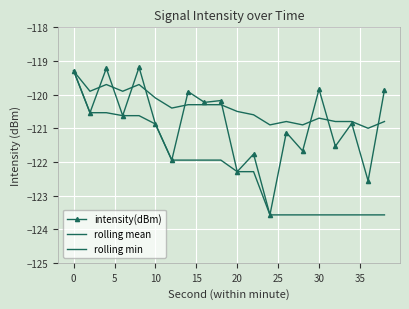

How many lines are shown in the chart?

3